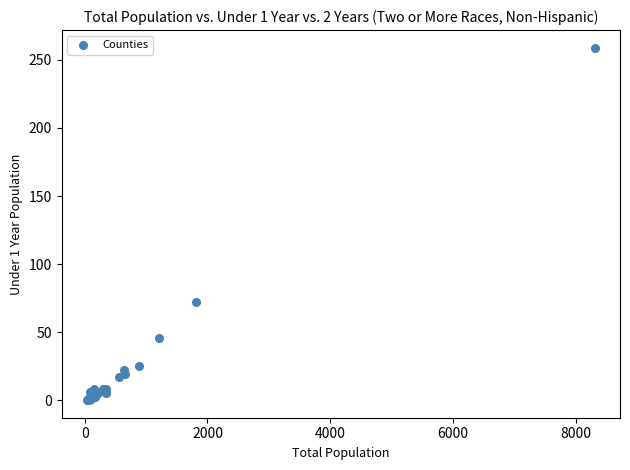

What Y value in the scatter plot is closest to 129?

72